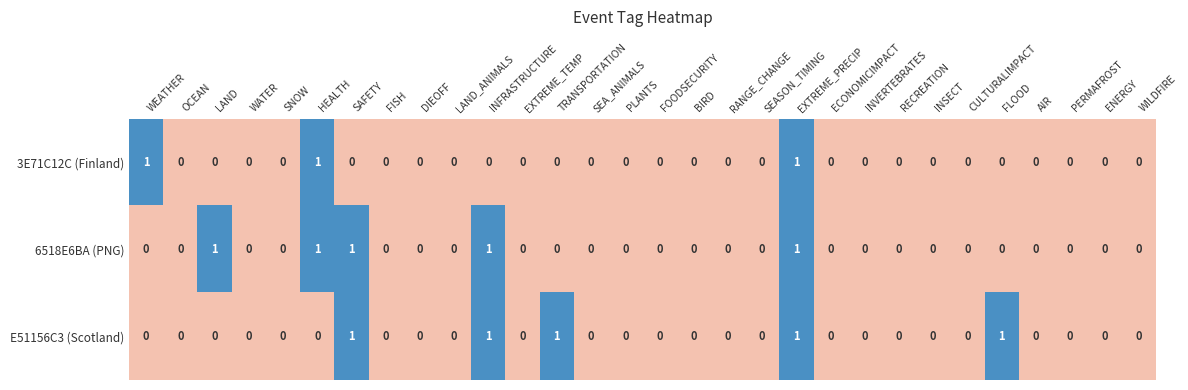

How many E51156C3 (Scotland) values are between 0 and 1?

30